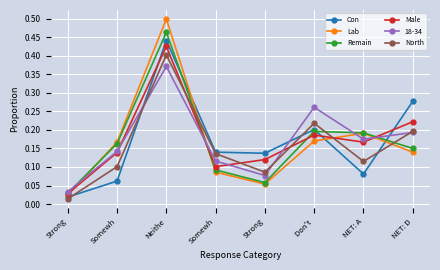

What is the difference between the maximum and second lowest values in the Lab series?

0.4